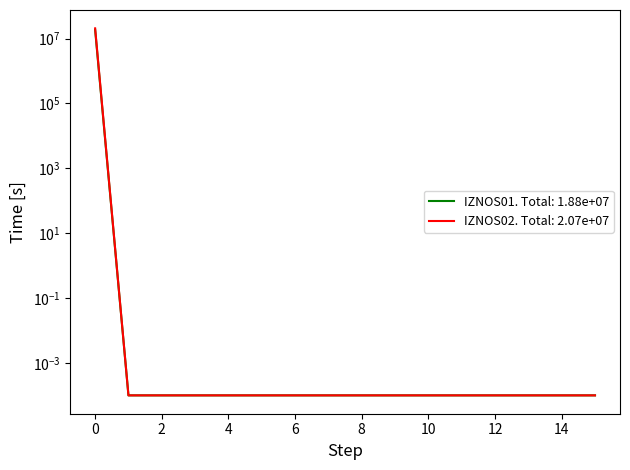

What is the highest value of the IZNOS01 series?

18804151.0